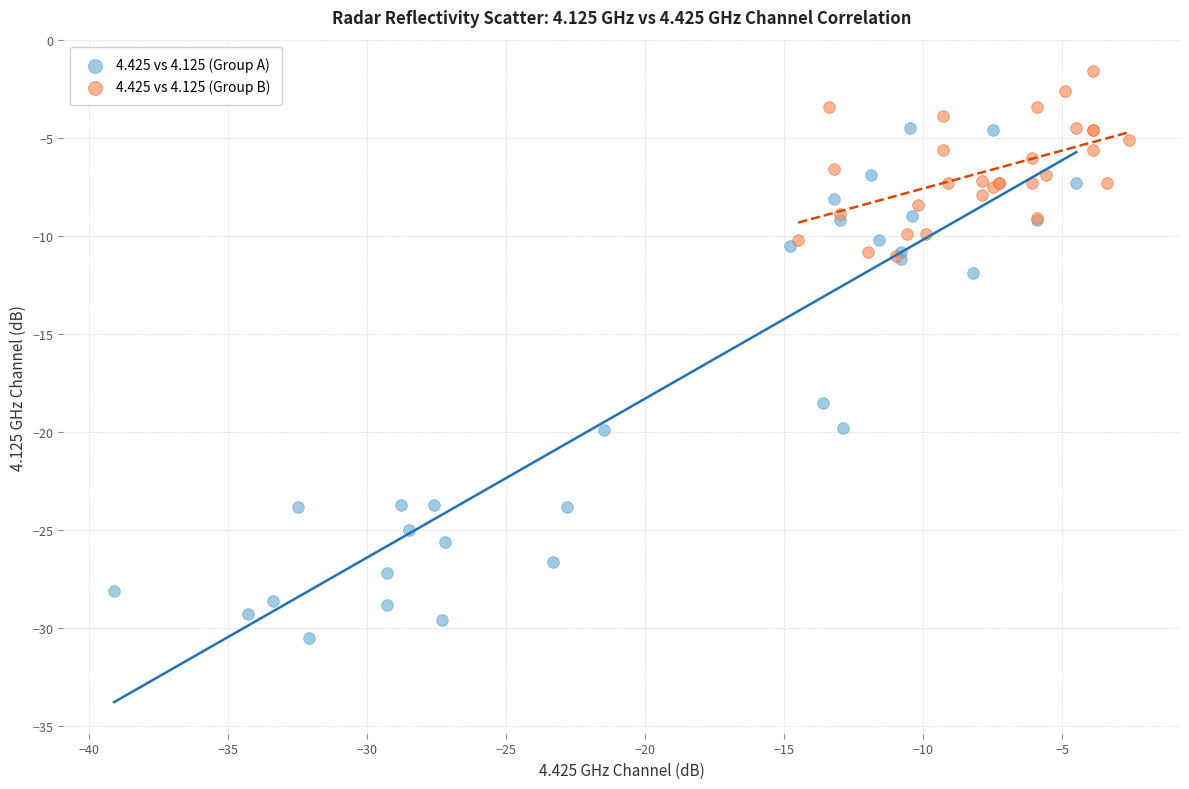

Which series contains the highest Y value?

4.425 vs 4.125 (Group B)